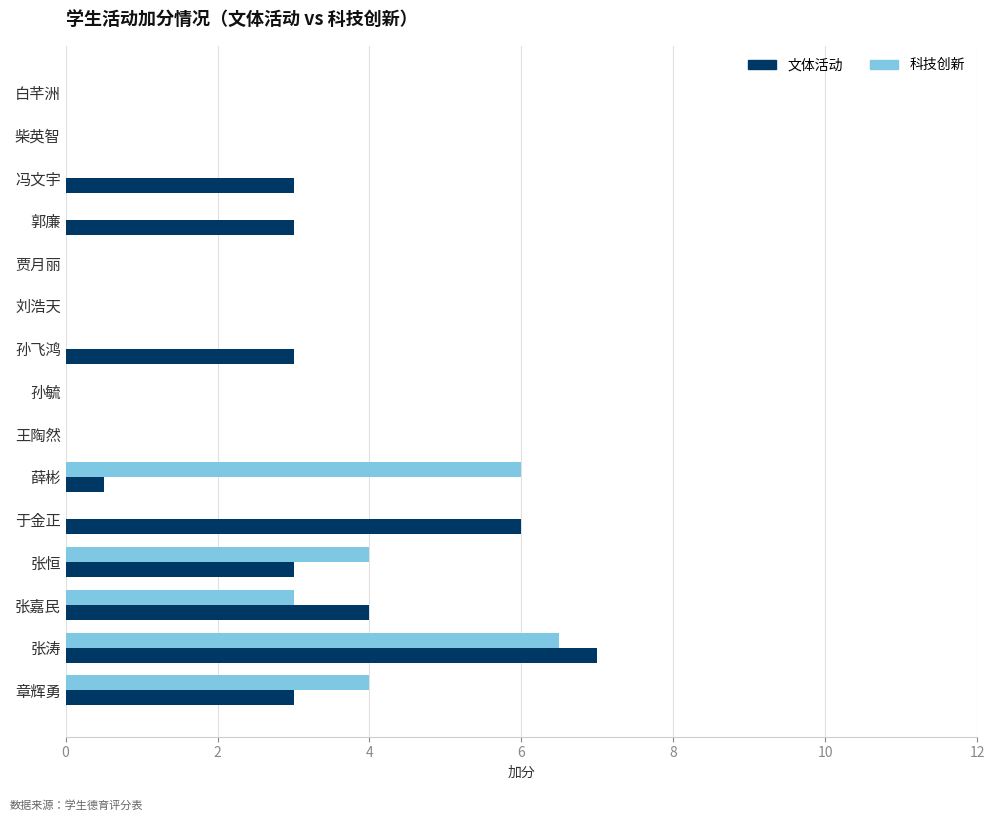

Which series changed the most between 冯文宇 and 张恒?

科技创新